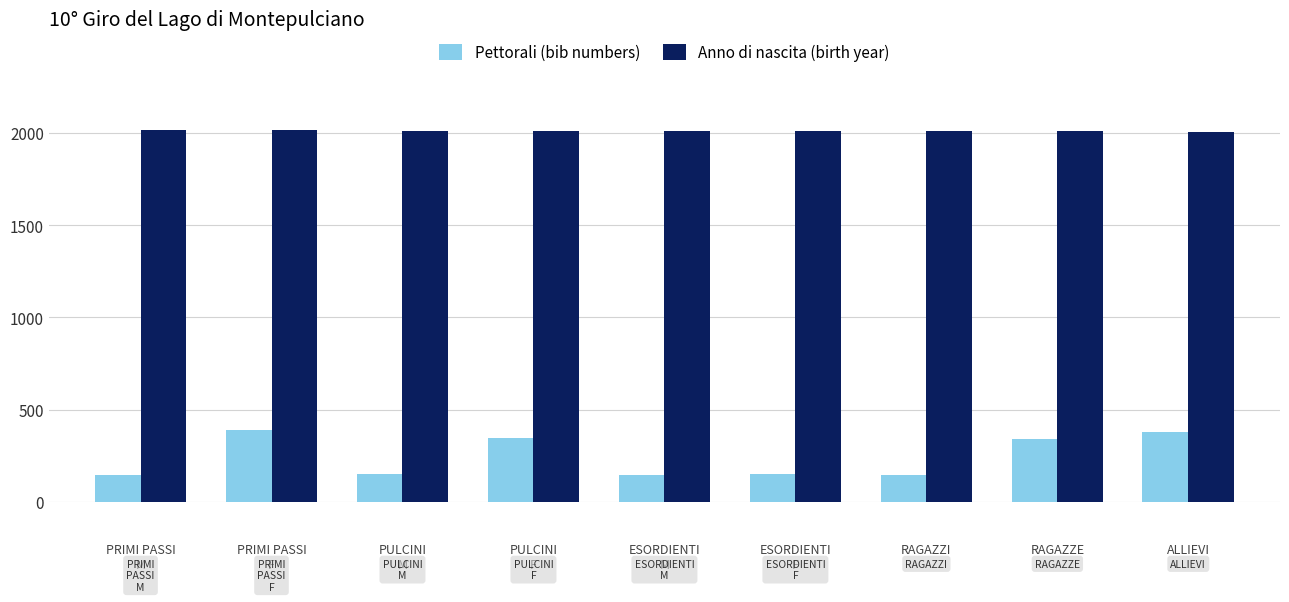

Count the number of data series in this chart.

2